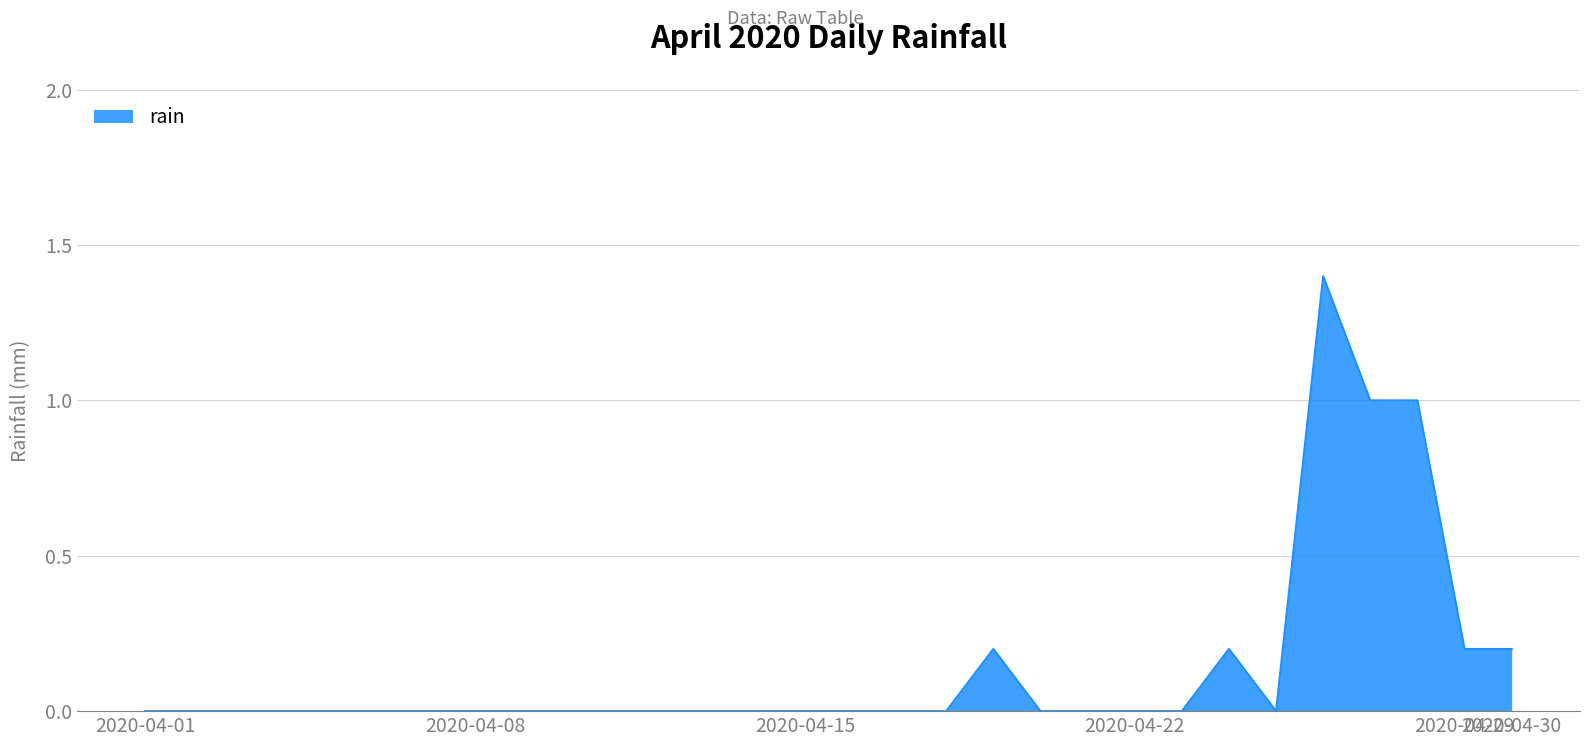

What is the difference between the maximum and minimum values?

1.4